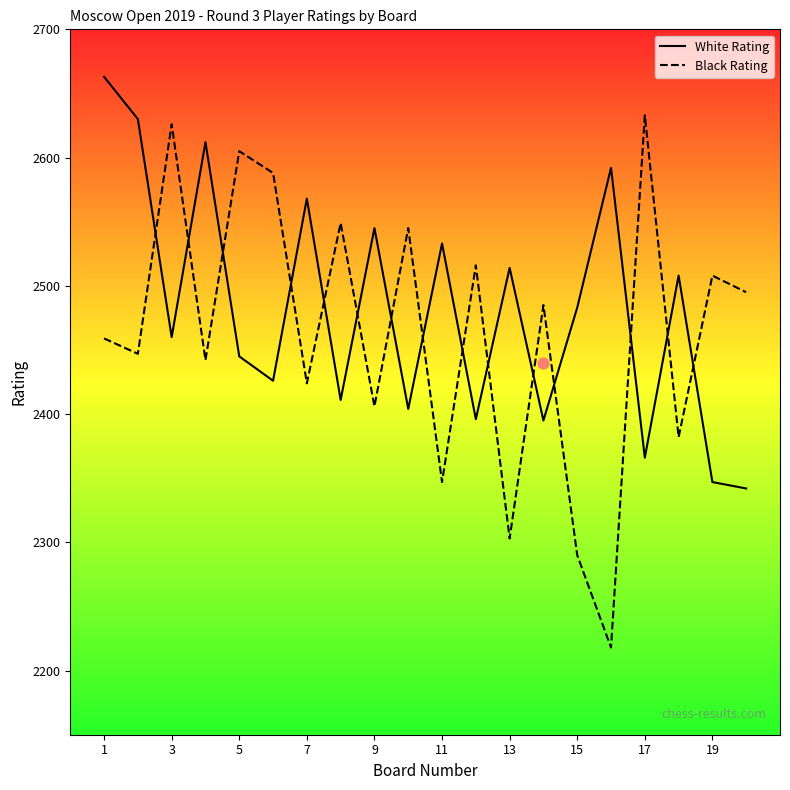

At which category is the sum across all series the highest?

1